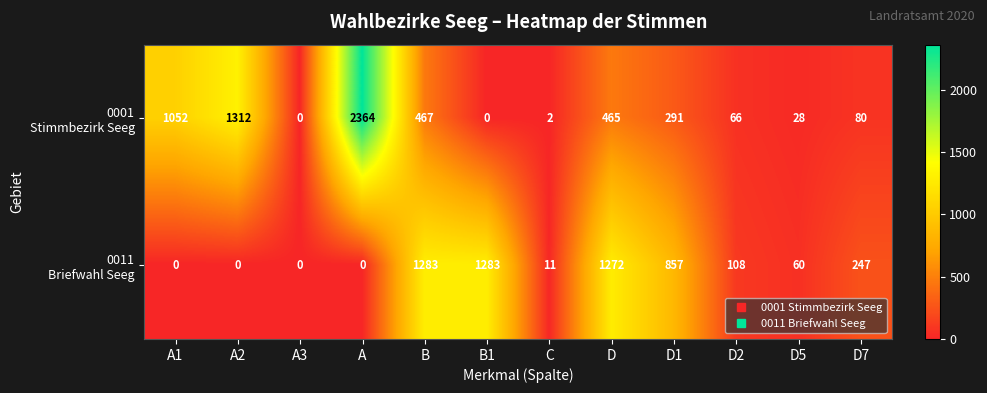

What is the difference between the highest and lowest values at D7?

167